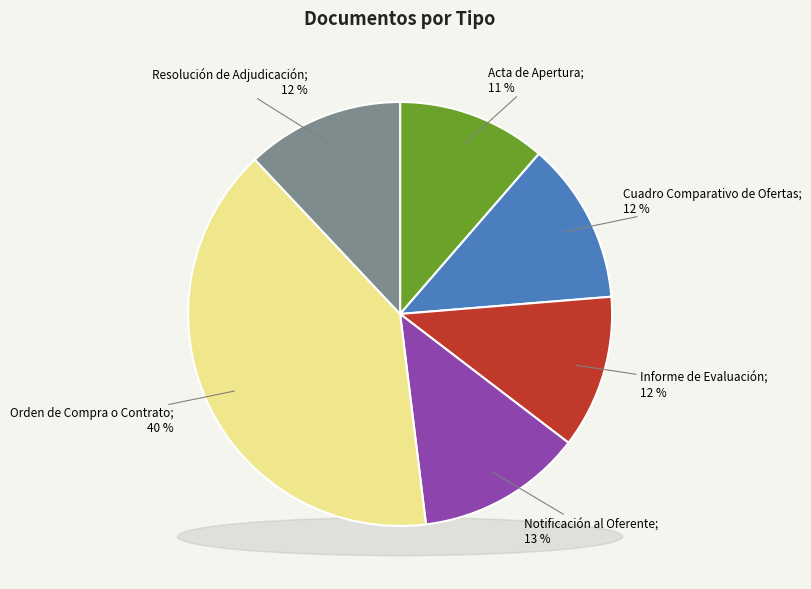

What is the change in value from Cuadro Comparativo de Ofertas to Notificación al Oferente?

+1